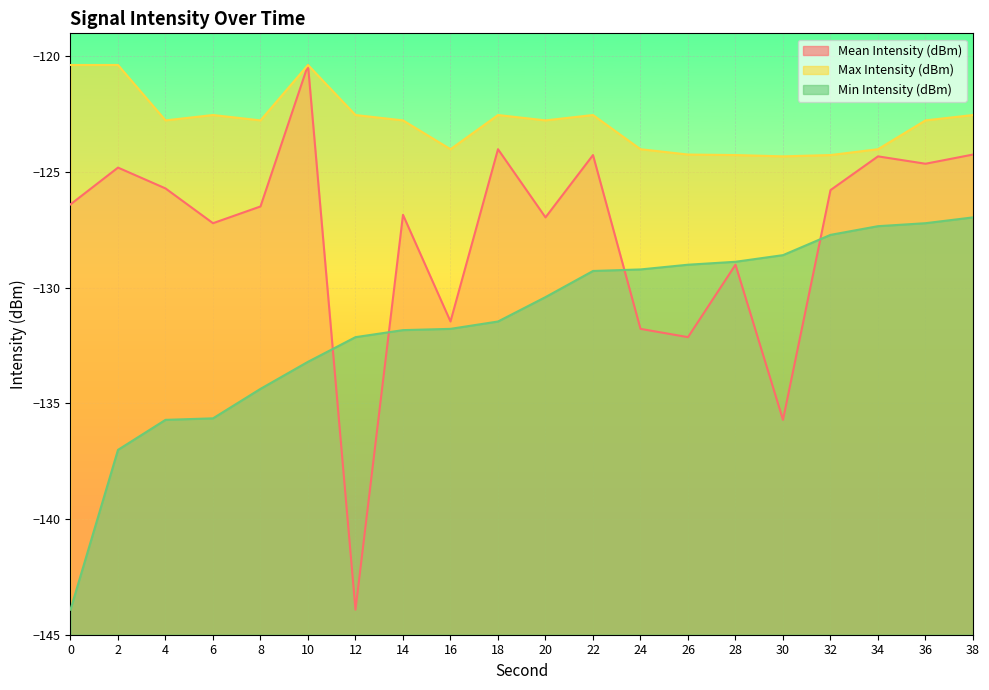

At which label is Max Intensity (dBm) closest to -122?

6